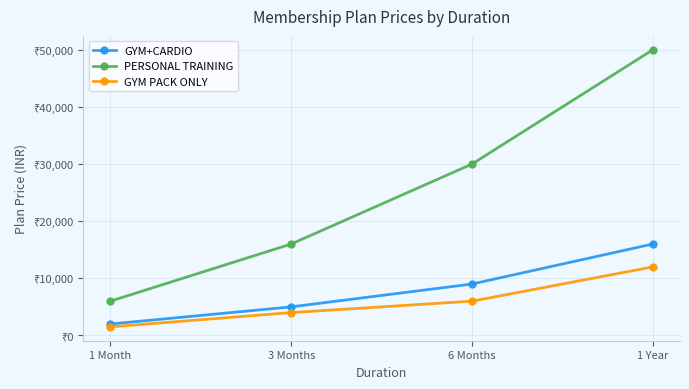

Reading left to right, extract all data points from this chart.

GYM+CARDIO: 2000	5000	9000	16000
PERSONAL TRAINING: 6000	16000	30000	50000
GYM PACK ONLY: 1500	4000	6000	12000